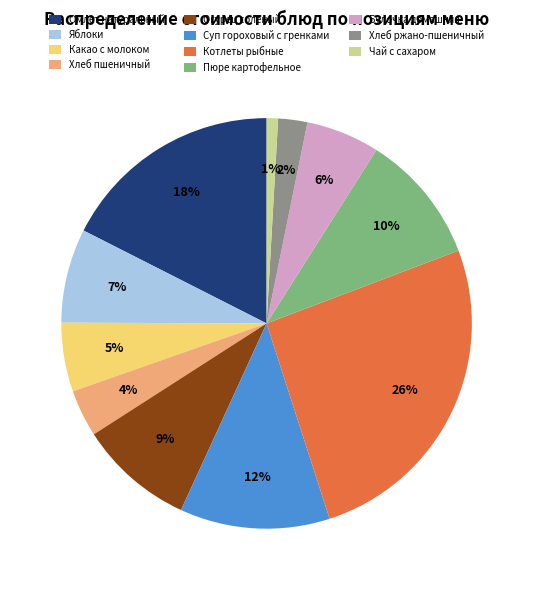

Is it true that Хлеб ржано-пшеничный is 14% of the pie?

False